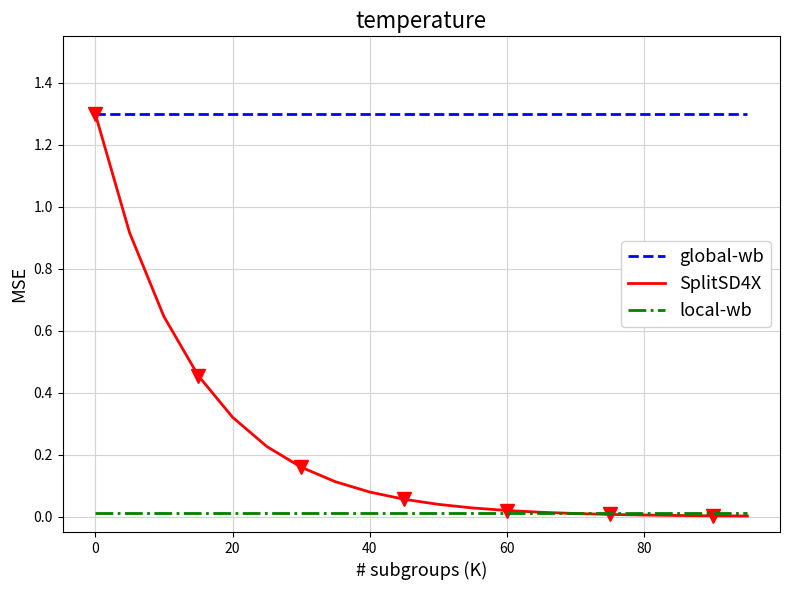

At which label is SplitSD4X closest to 0?

19